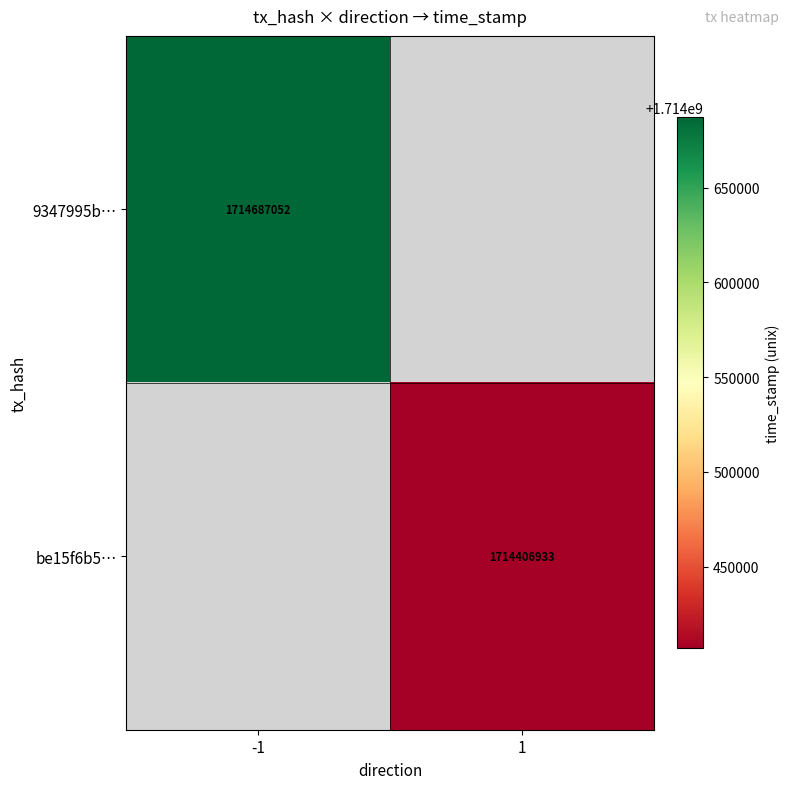

The value of 9347995b… at -1 is 1714687052. True or false?

True